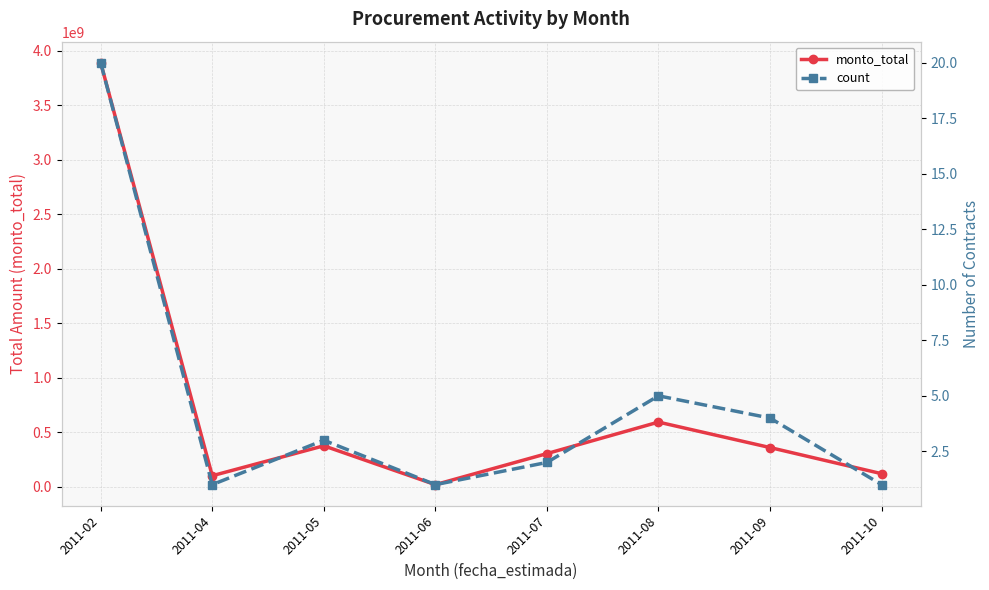

How many categories are shown in the chart?

8